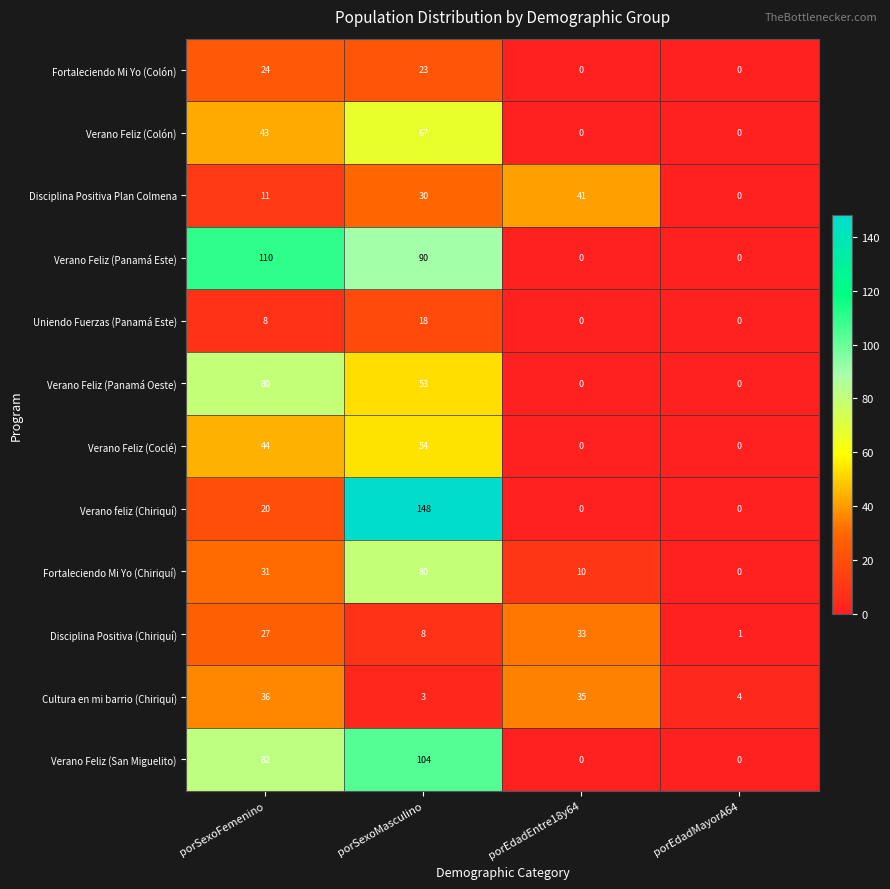

The value of Verano Feliz (Panamá Este) at porSexoFemenino is 73. True or false?

False